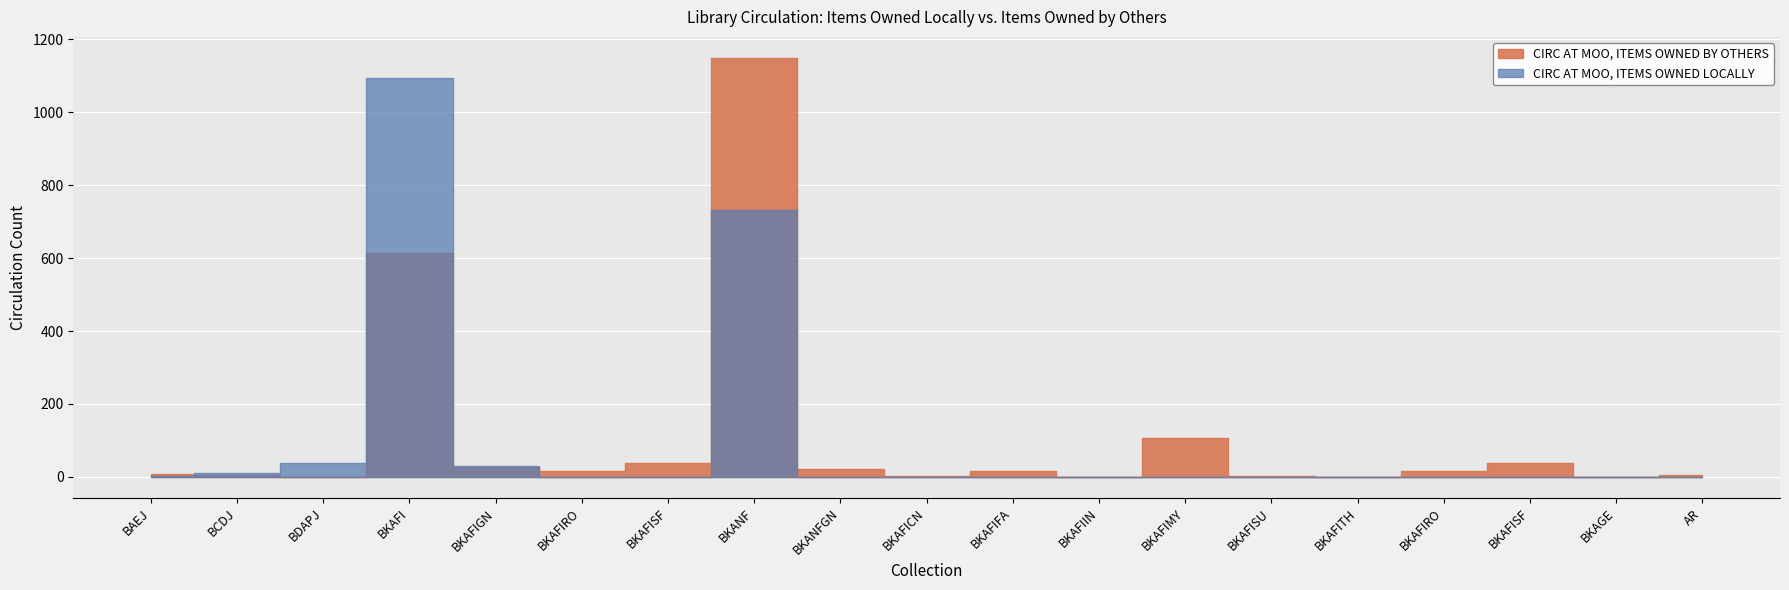

Between which two adjacent categories do CIRC AT MOO, ITEMS OWNED BY OTHERS and CIRC AT MOO, ITEMS OWNED LOCALLY first intersect?

BAEJ and BCDJ